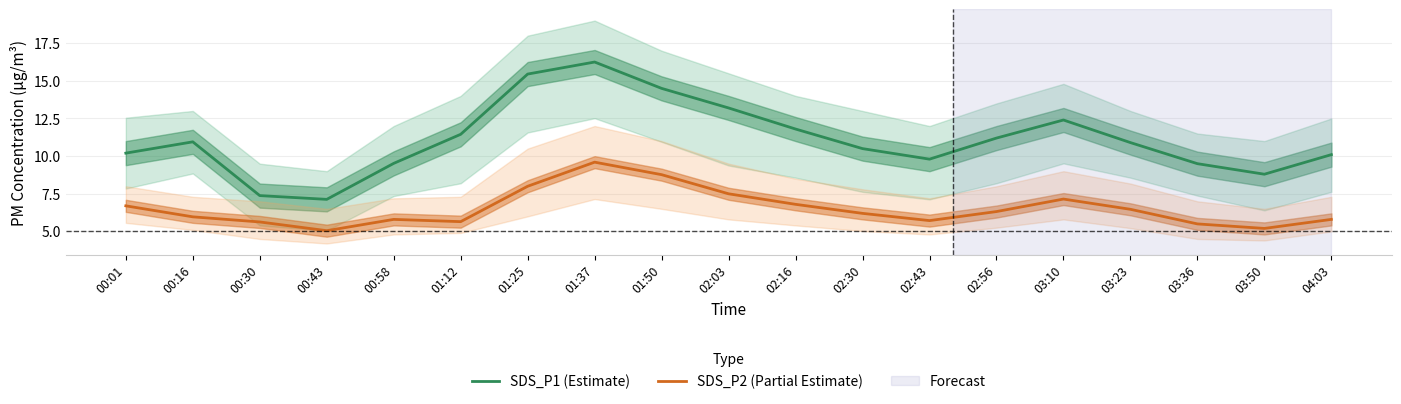

Where is the first local minimum for SDS_P1 (Estimate)?

00:43